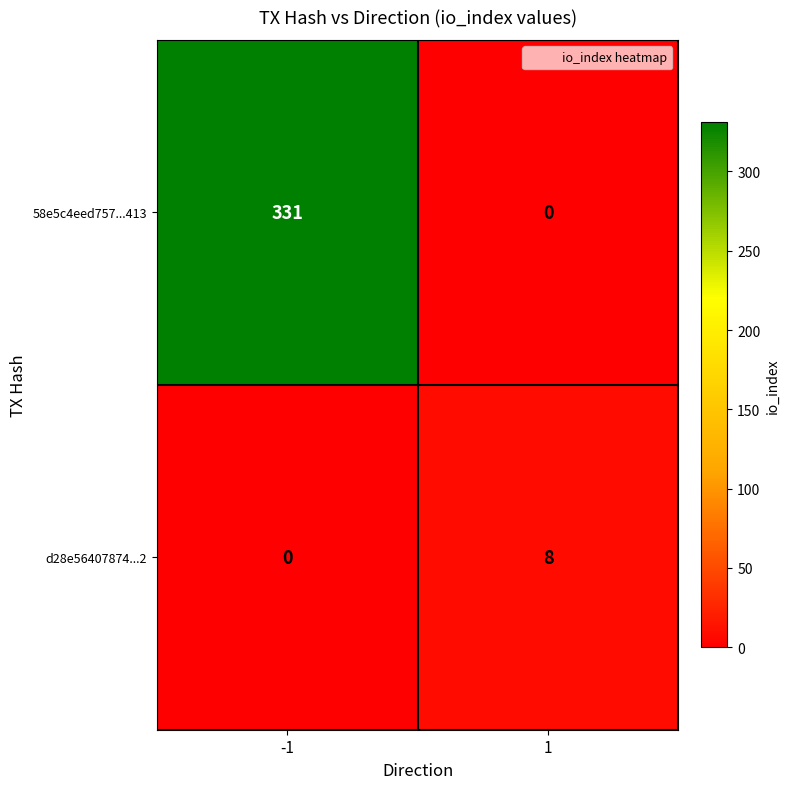

At how many categories does at least one series exceed 26?

1